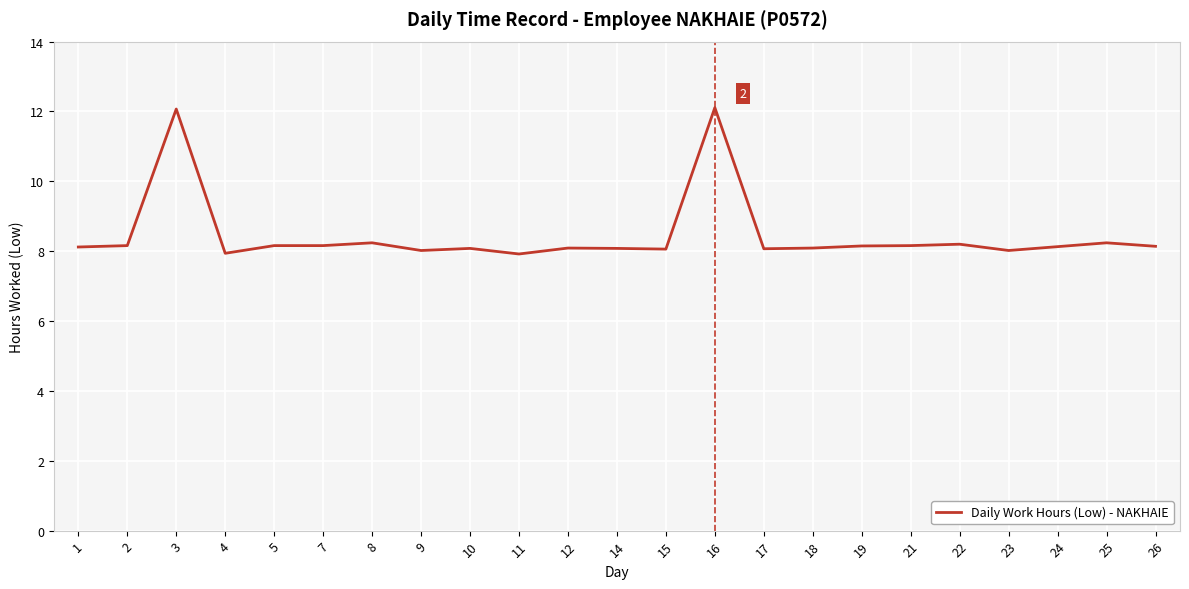

What is the maximum value shown in the chart?

12.1